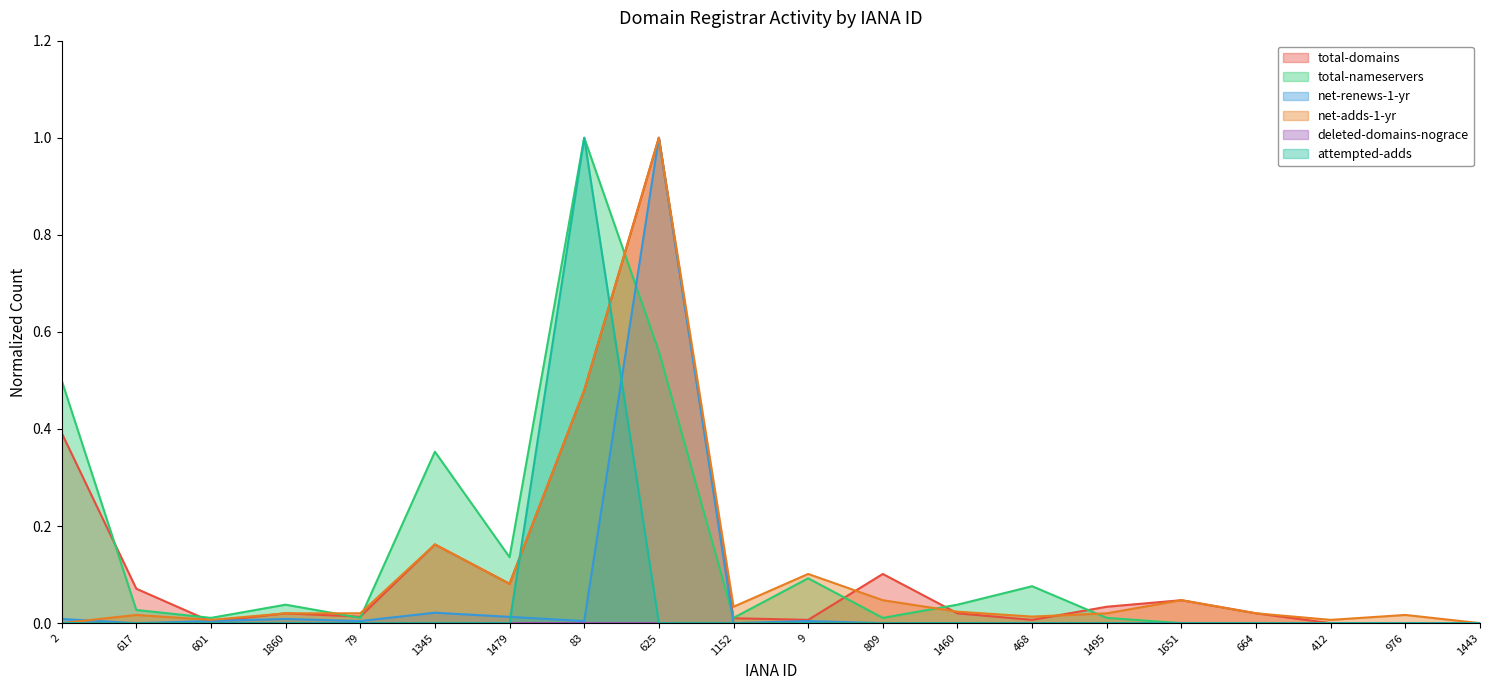

At which category is the sum across all series the highest?

625